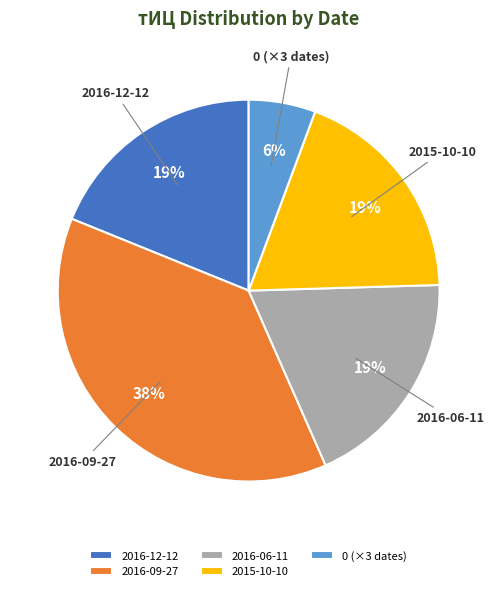

Which has a higher value, 2016-12-12 or 2016-09-27?

2016-09-27